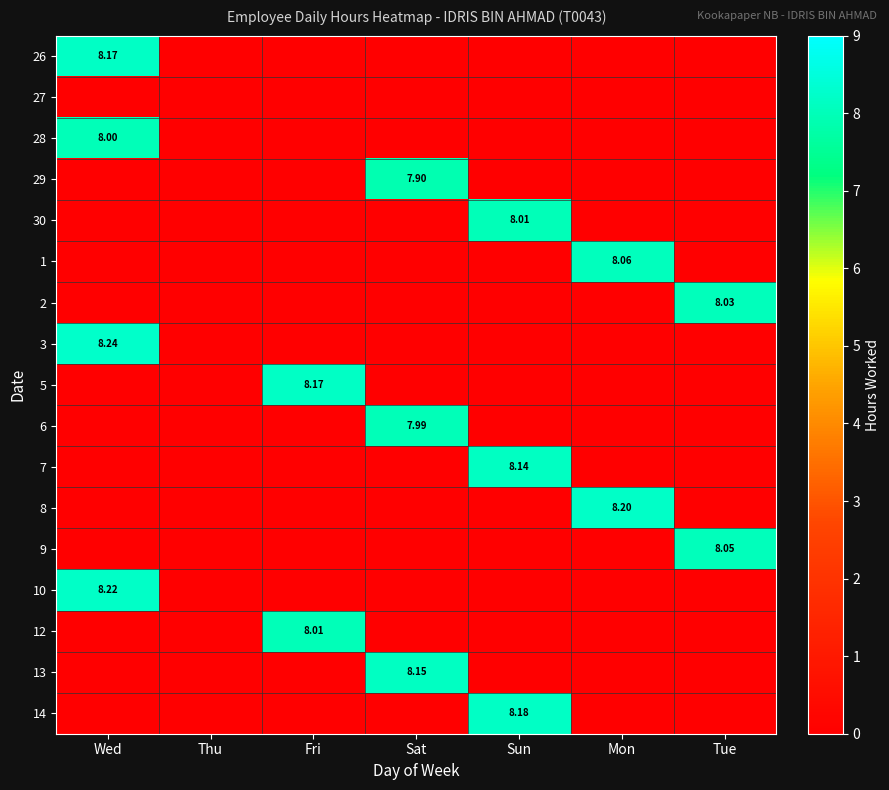

What is the difference between the maximum and second lowest values in the 2 series?

8.0